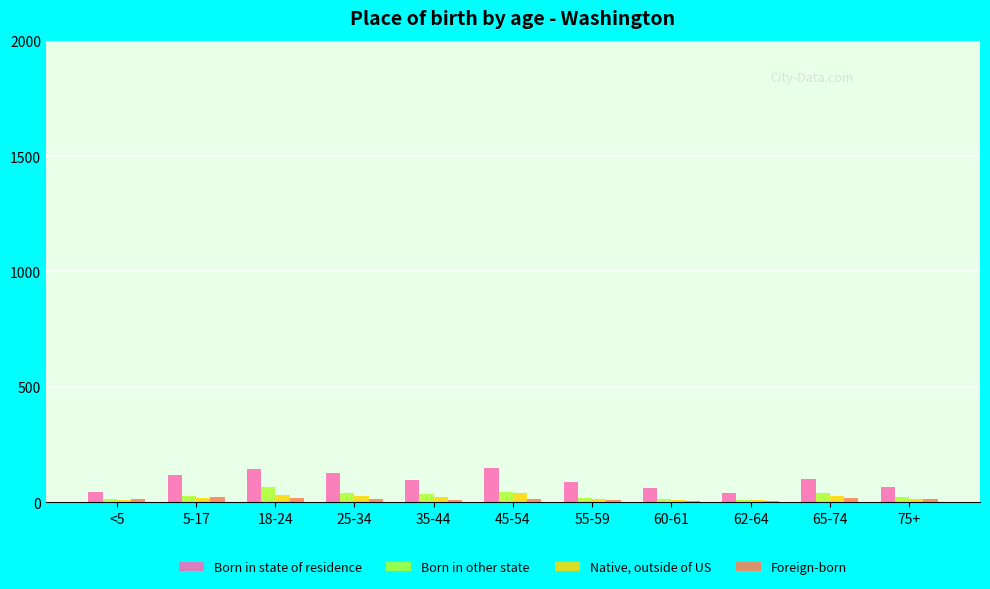

Is the value of Born in state of residence at 5-17 greater than the value of Born in other state at 25-34?

Yes